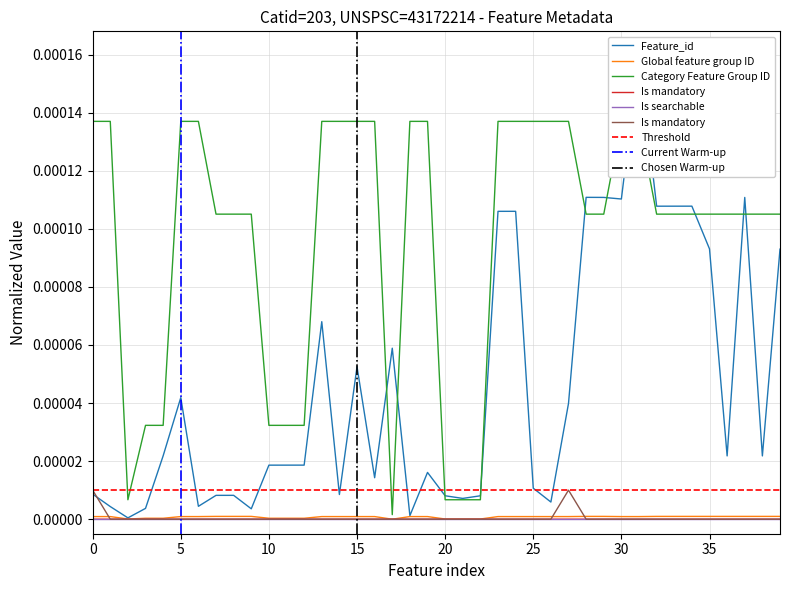

Which series has the largest total across all categories?

Category Feature Group ID